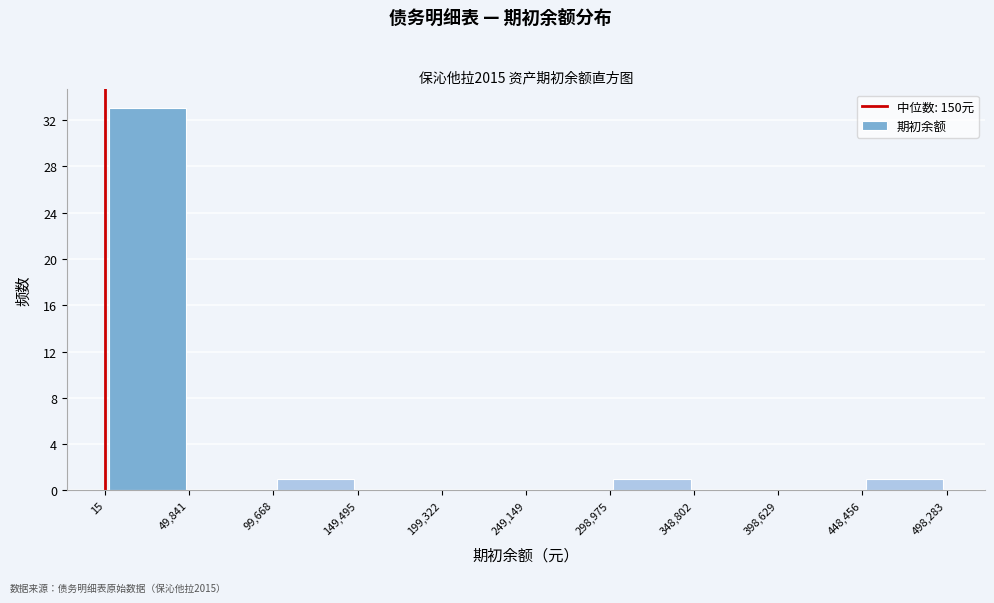

Reading left to right, transcribe this chart: for each bar, give the range it covers on the x-axis and its height. The values are not printed on the chart, so give them approximately, as read against the axis.

15 to 49,841: 33
49,841 to 99,668: 0
99,668 to 149,495: 1
149,495 to 199,322: 0
199,322 to 249,149: 0
249,149 to 298,975: 0
298,975 to 348,802: 1
348,802 to 398,629: 0
398,629 to 448,456: 0
448,456 to 498,283: 1